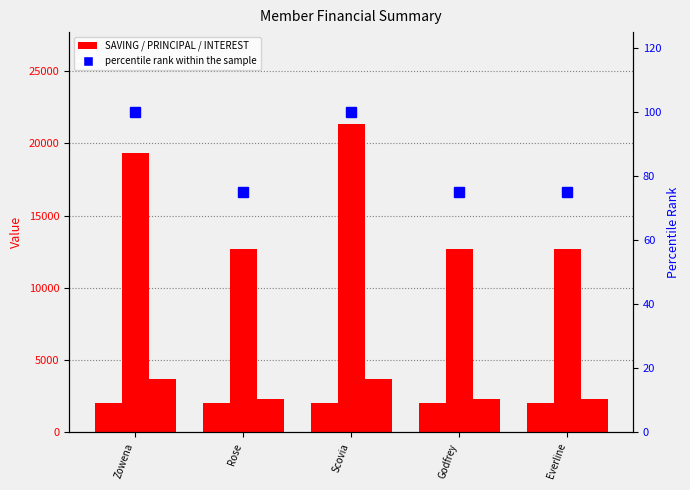

Reading left to right, transcribe all the data shown in this chart.

SAVING: Zowena=2000	Rose=2000	Scovia=2000	Godfrey=2000	Everline=2000
PRINCIPAL: Zowena=19300	Rose=12700	Scovia=21300	Godfrey=12700	Everline=12700
INTEREST: Zowena=3700	Rose=2300	Scovia=3700	Godfrey=2300	Everline=2300
percentile rank within the sample: Zowena=100	Rose=75	Scovia=100	Godfrey=75	Everline=75